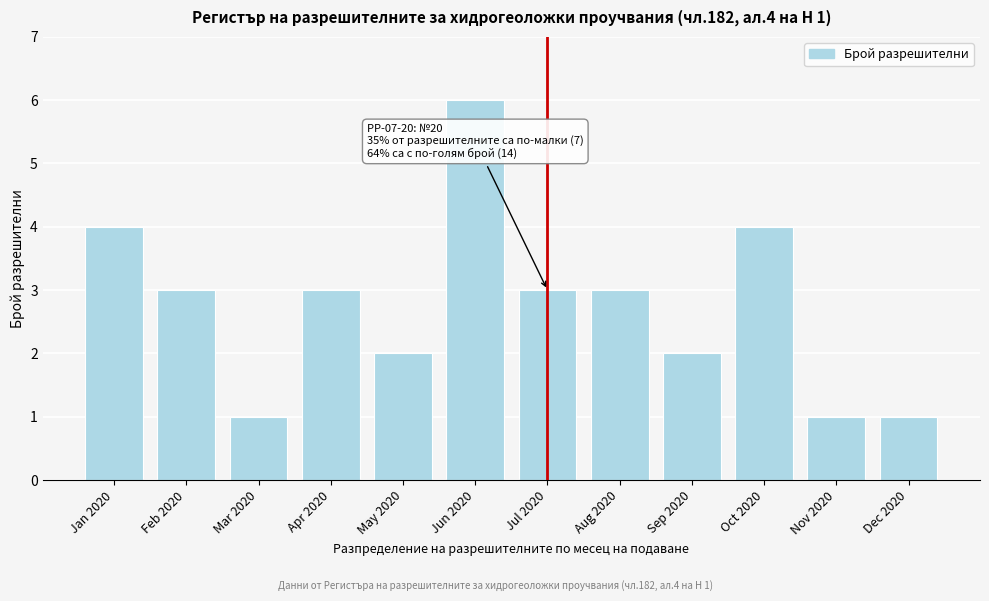

Reading left to right, what are all the values shown in this chart?

4	3	1	3	2	6	3	3	2	4	1	1